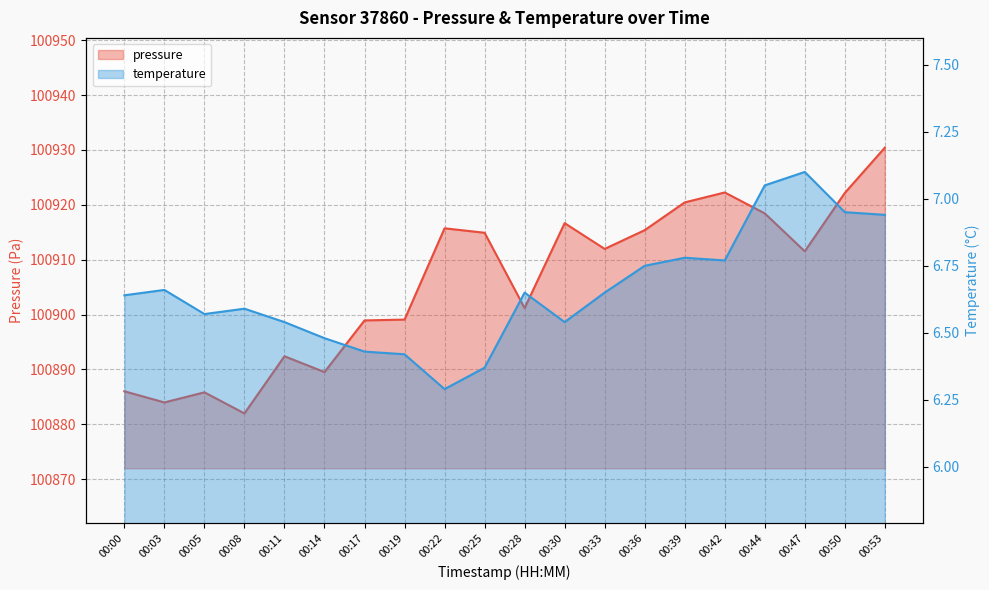

What is the value of the temperature point at the 8th from the left?

6.4